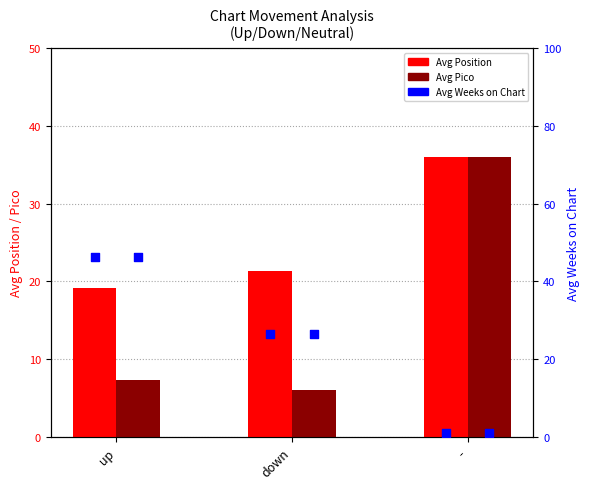

Which series reaches the maximum Y coordinate?

Avg Weeks on Chart